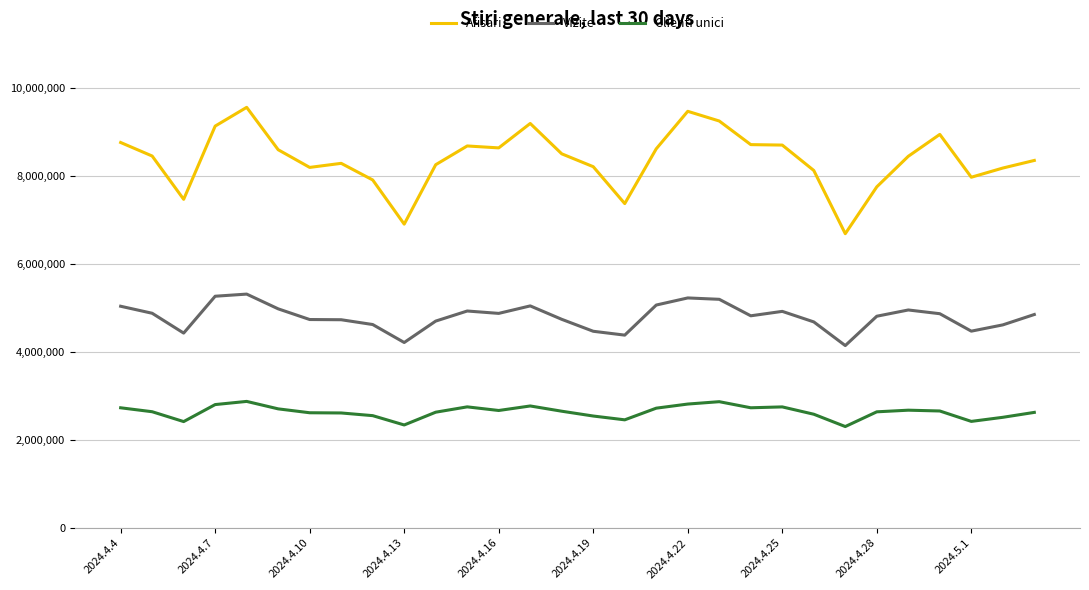

What is the greatest value displayed?

9569052